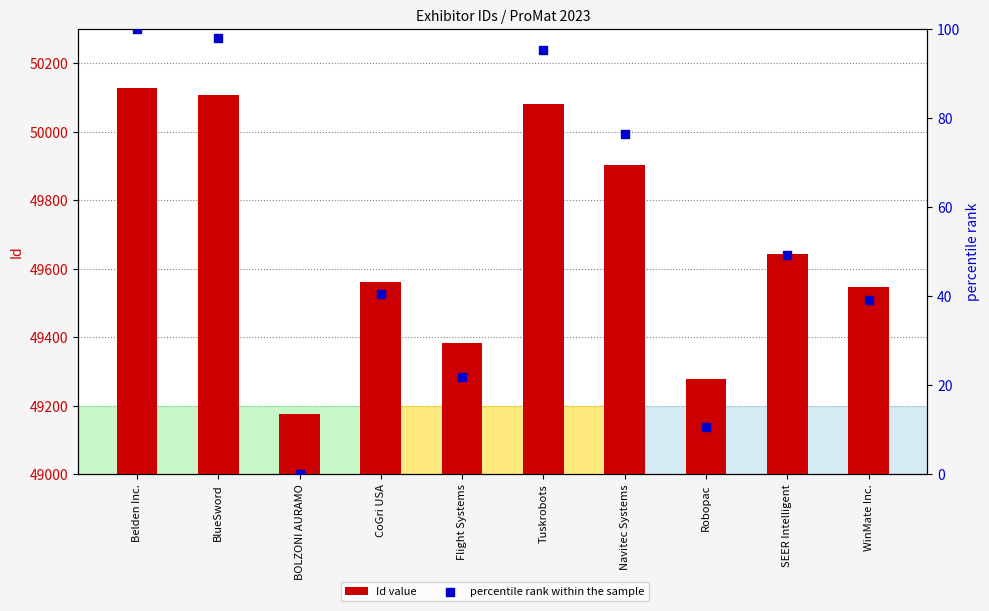

Which series reaches the maximum Y coordinate?

Id value